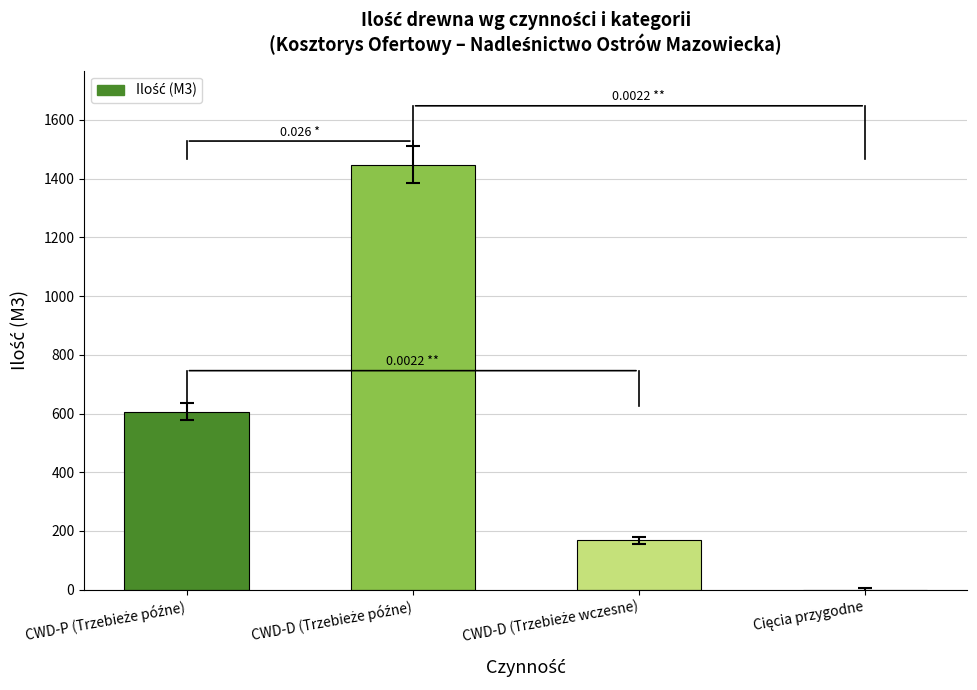

Are the bars horizontal?

No